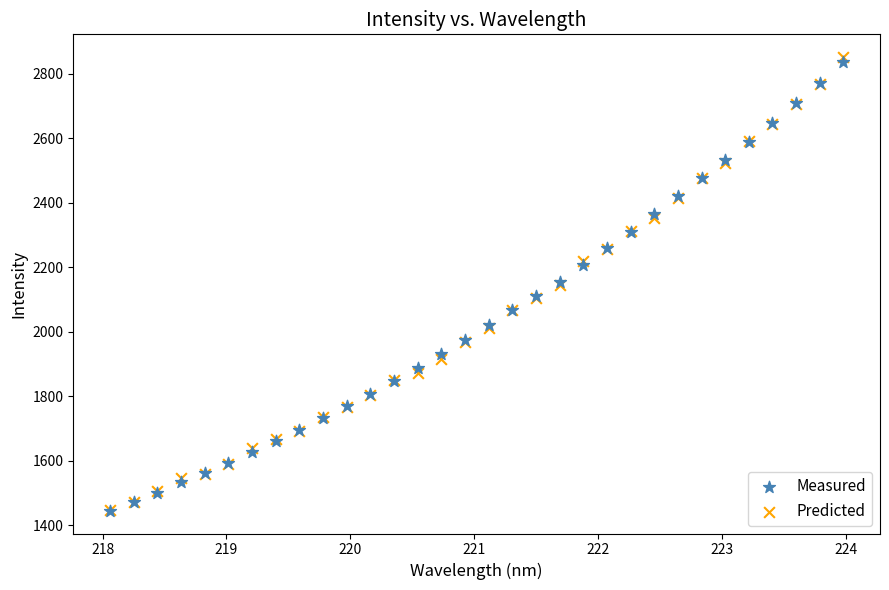

Which series has the widest spread of Y values?

Predicted